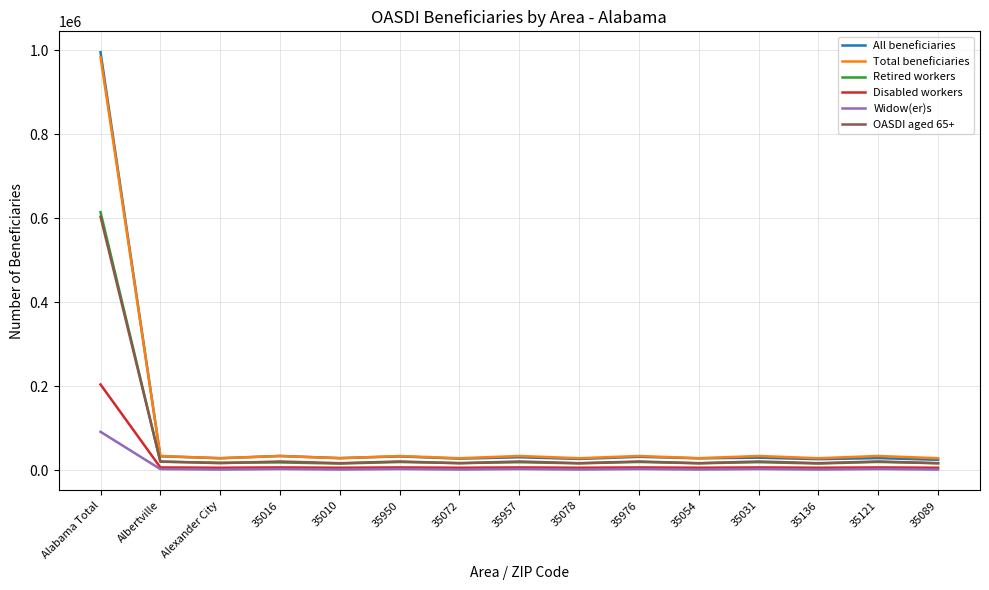

What is the maximum value for All beneficiaries?

995047